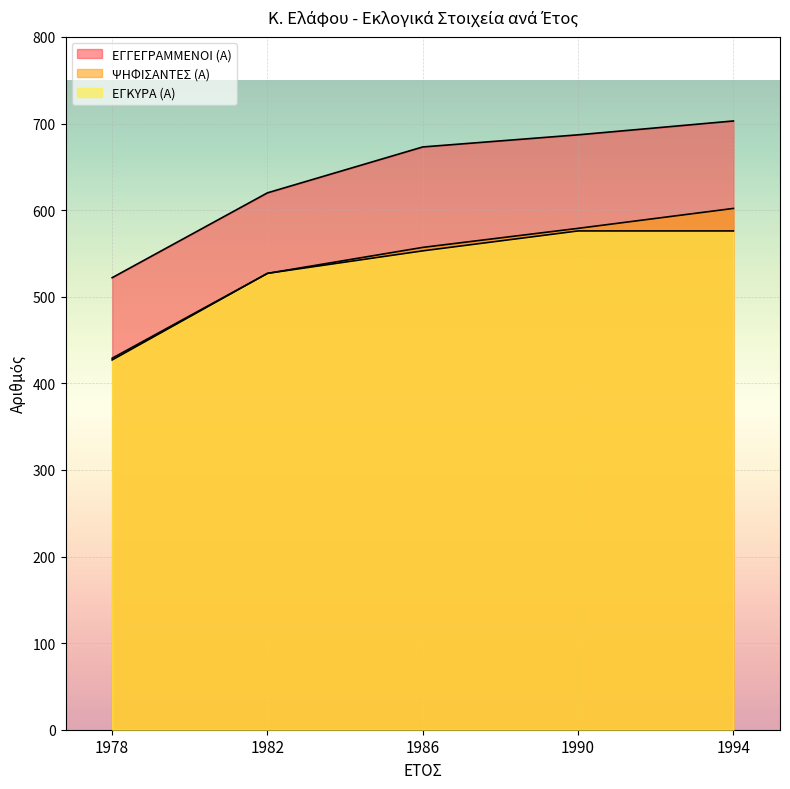

Reading right to left, transcribe all the data shown in this chart.

ΕΓΓΕΓΡΑΜΜΕΝΟΙ (Α): 703	687	673	620	522
ΨΗΦΙΣΑΝΤΕΣ (Α): 602	579	557	527	429
ΕΓΚΥΡΑ (Α): 576	576	553	527	427